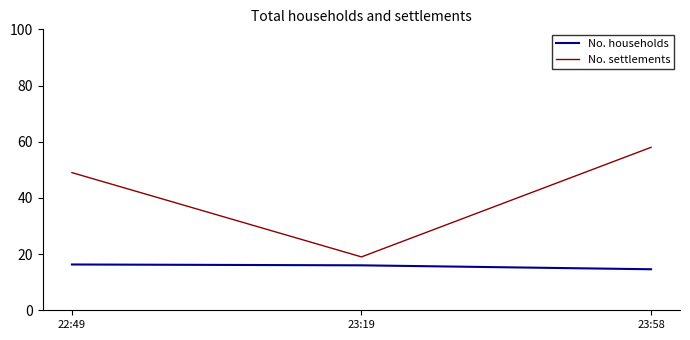

What is the maximum value shown in the chart?

58.0